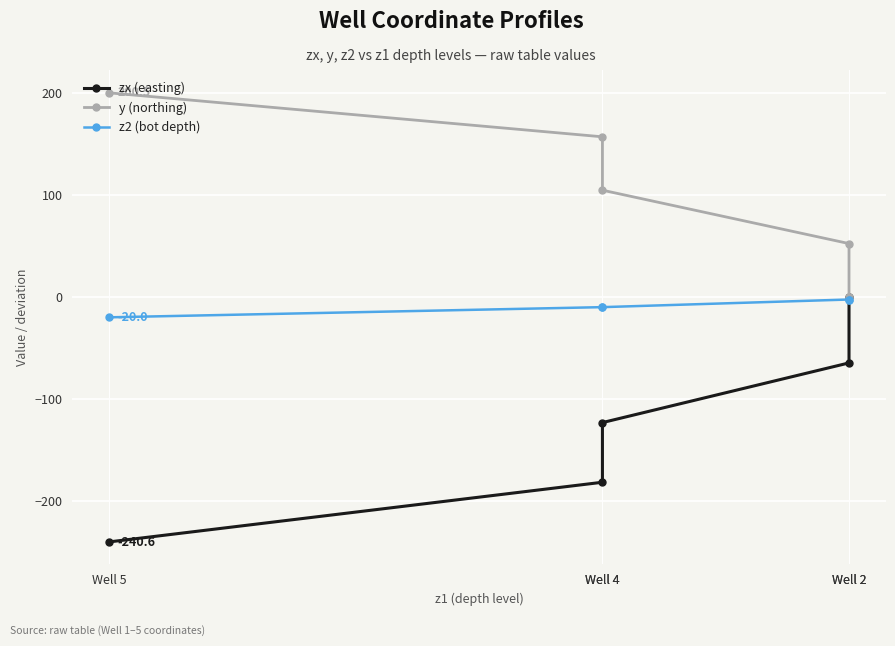

At which category is the sum across all series the highest?

Well 2